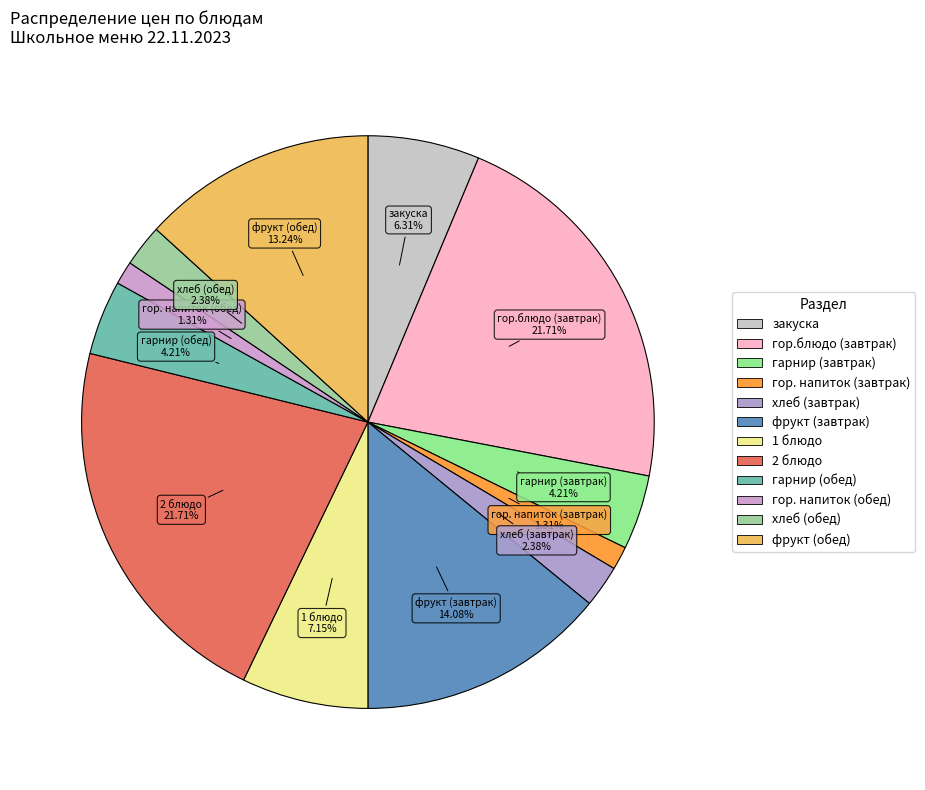

Between фрукт (обед) and 1 блюдо, which is larger?

фрукт (обед)